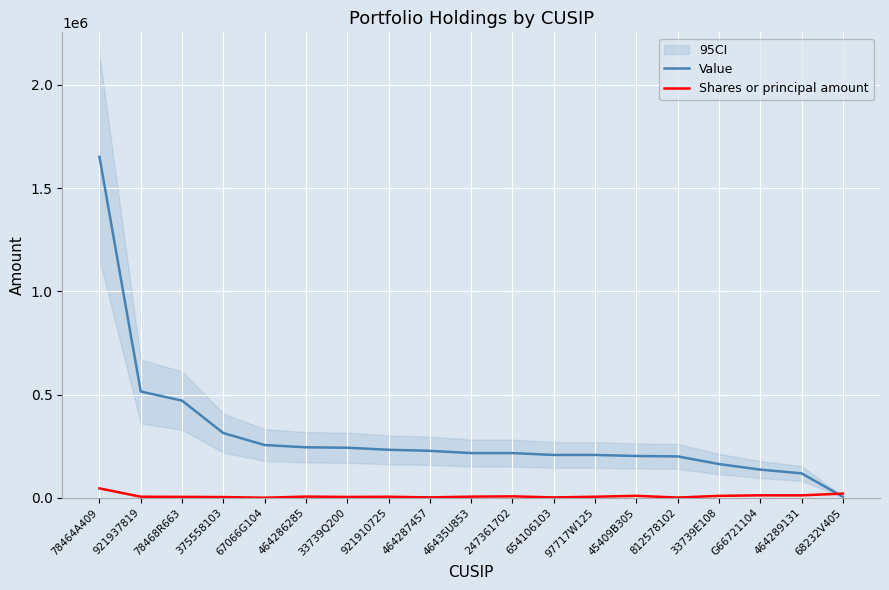

How many times do Value and Shares or principal amount cross each other?

1